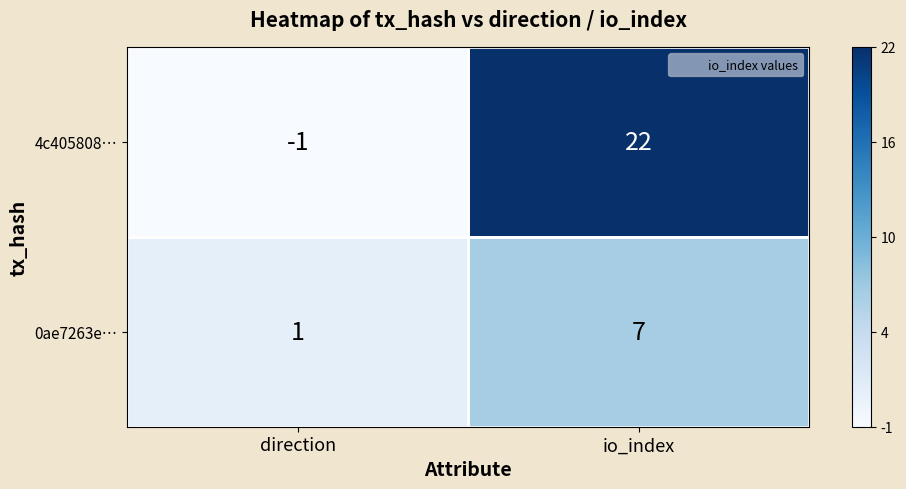

What is the sum of the 0ae7263e… values at io_index and direction?

8